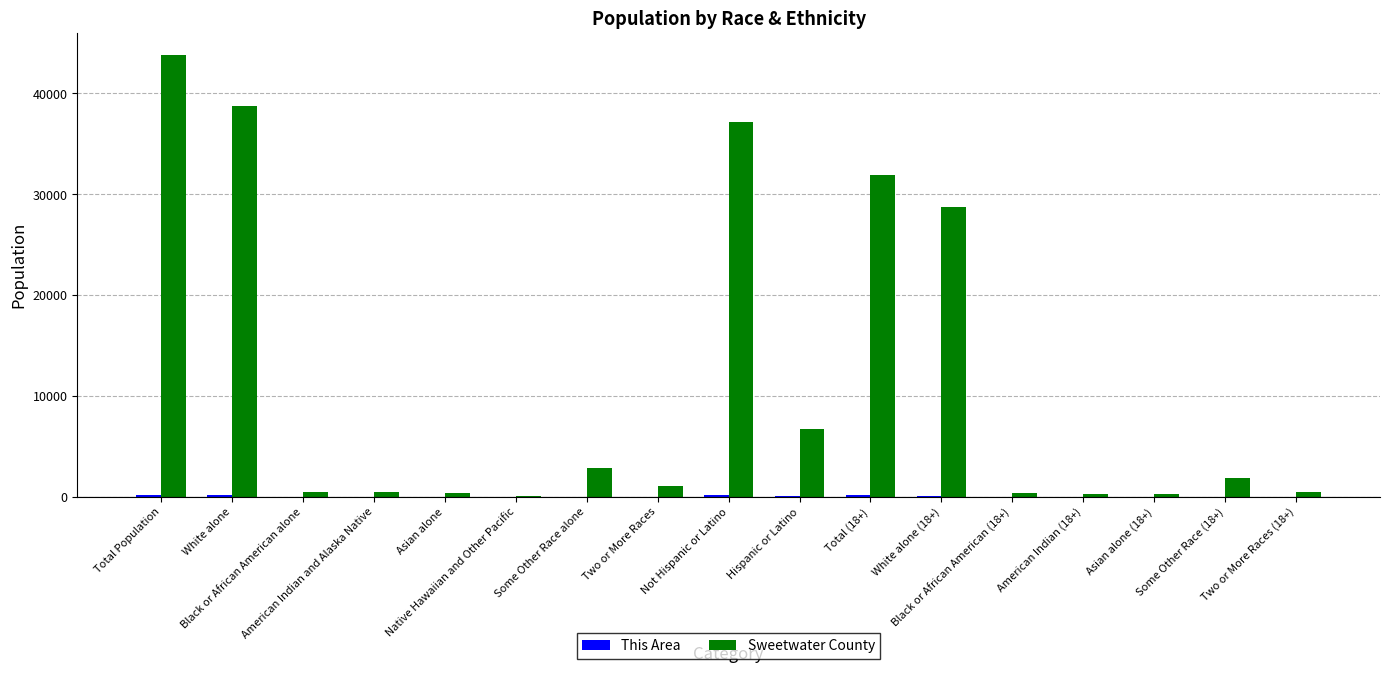

Which series has the largest total across all categories?

Sweetwater County